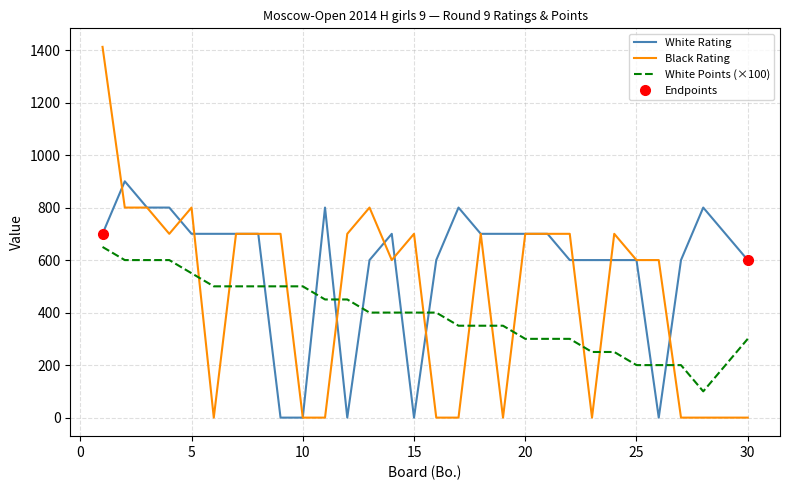

True or false: White Points (×100) and White Rating cross at least once.

True